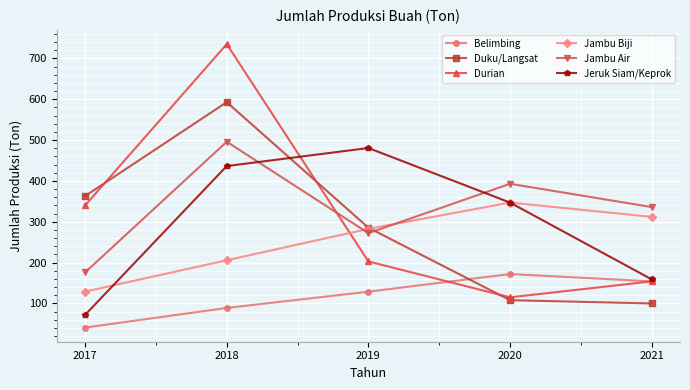

Which series has the largest range (max minus min)?

Durian